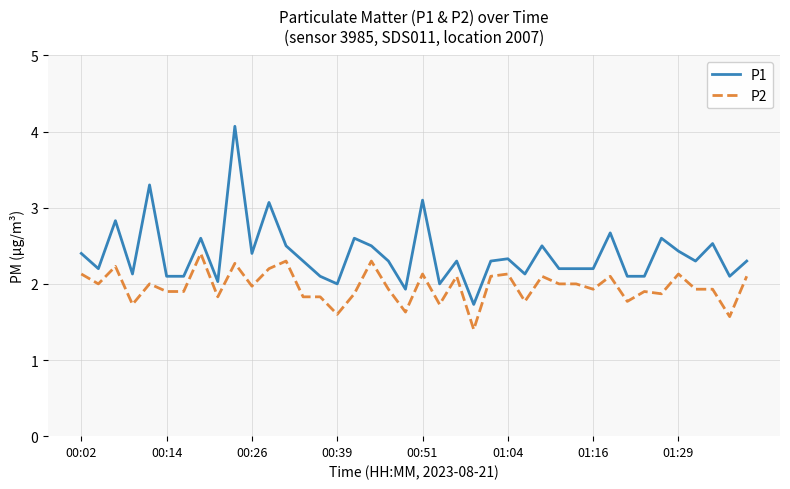

What are all the series names shown in the legend?

P1, P2